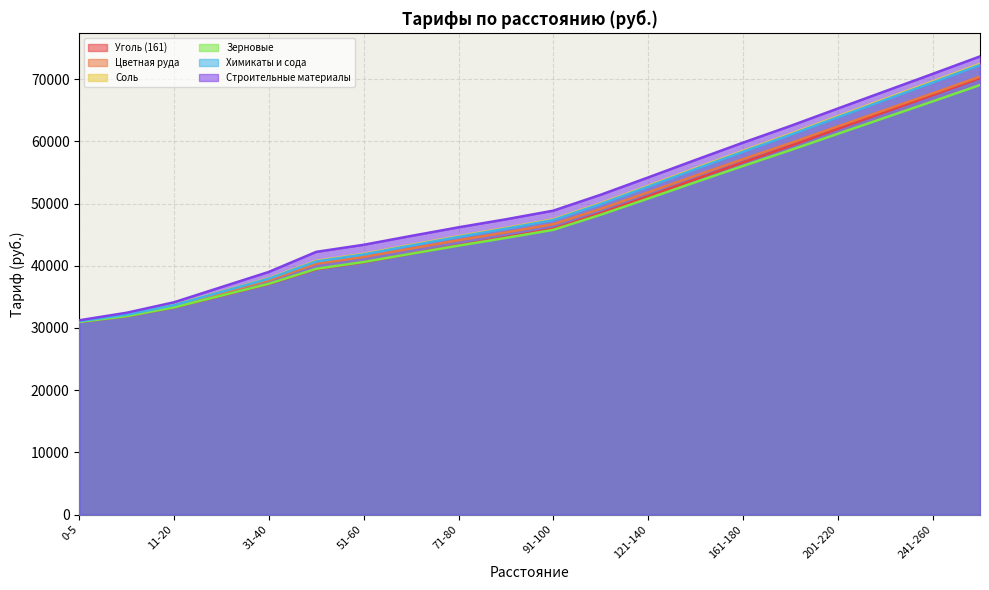

True or false: Уголь (161) and Соль cross at least once.

False